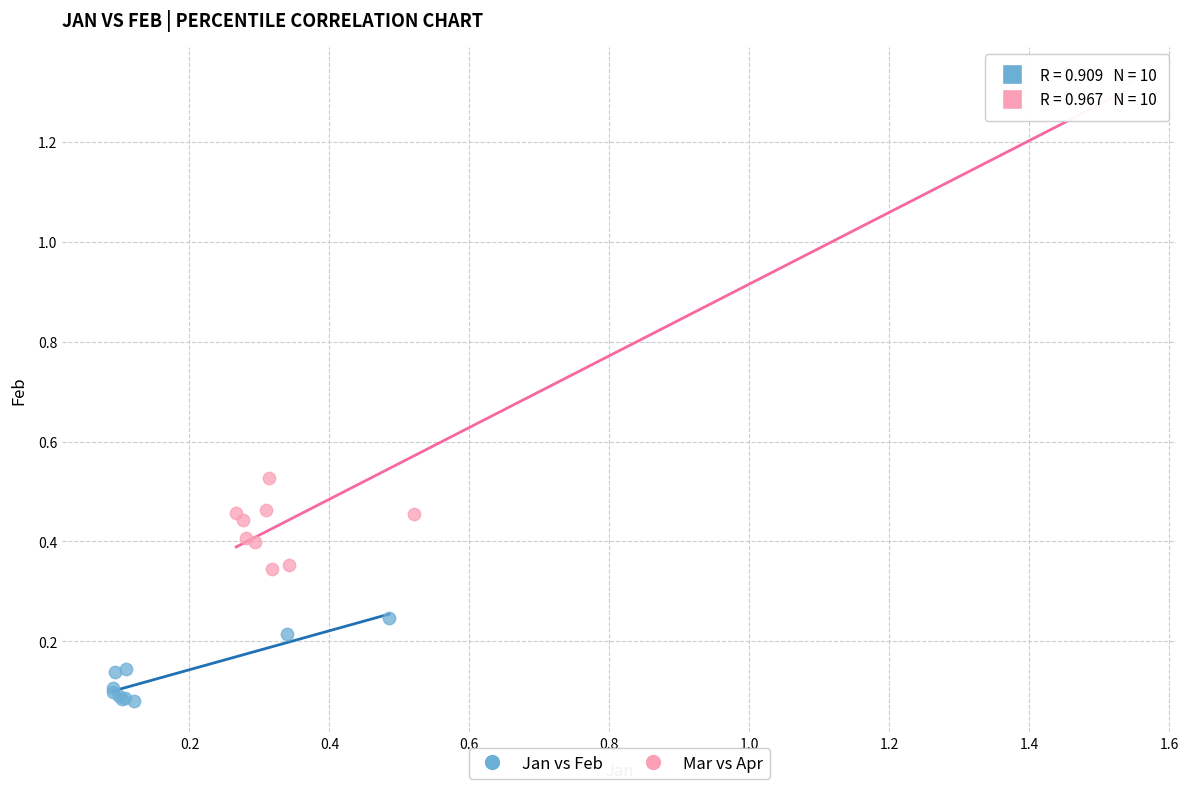

What are all the series names shown in the legend?

Jan vs Feb, Mar vs Apr